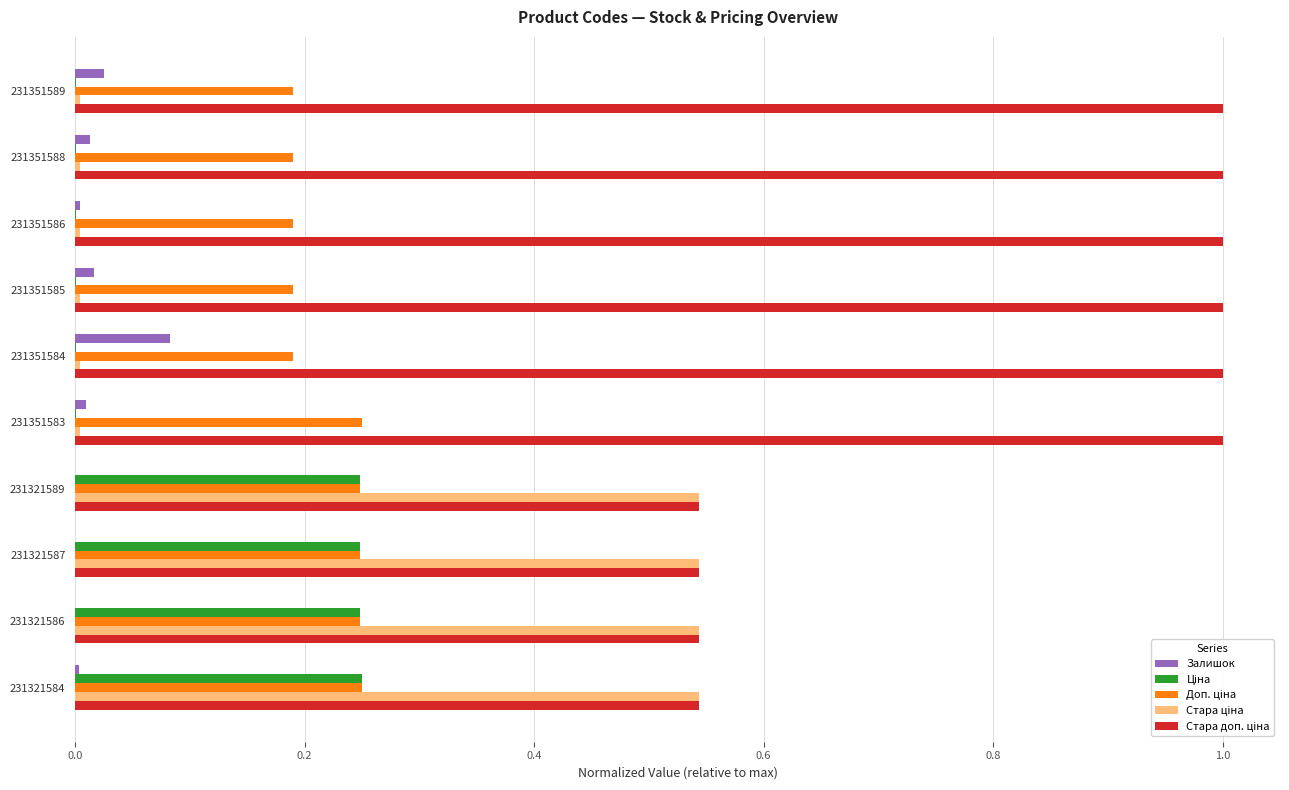

How many distinct data groups are displayed?

5